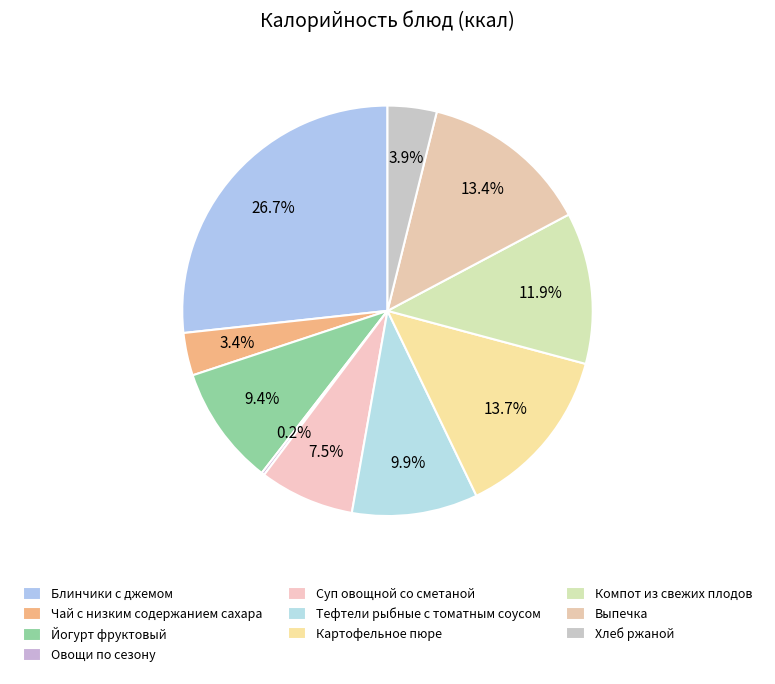

To the nearest percent, what portion does Хлеб ржаной represent?

4%